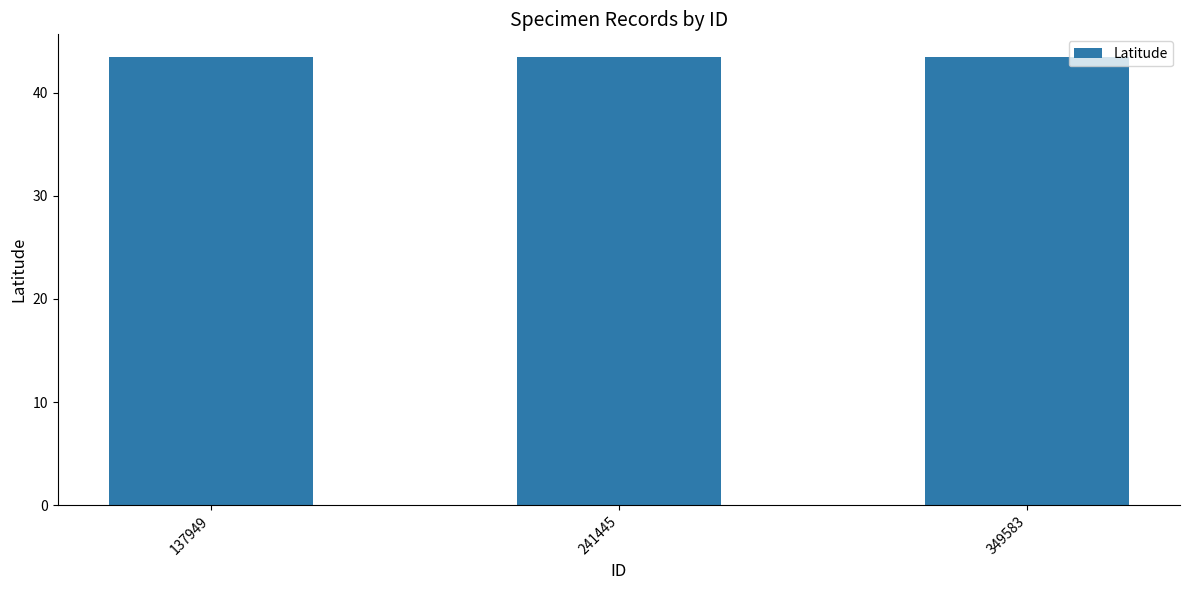

Does the chart contain stacked bars?

No